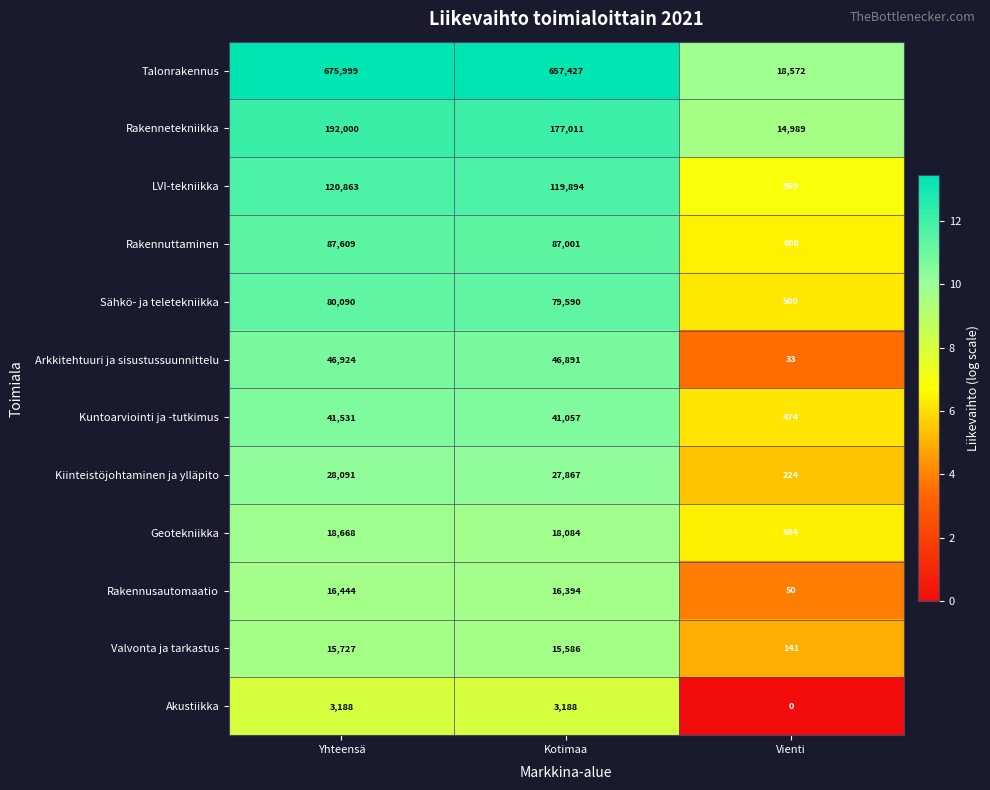

What is the total value across all series at Kotimaa?

1289990